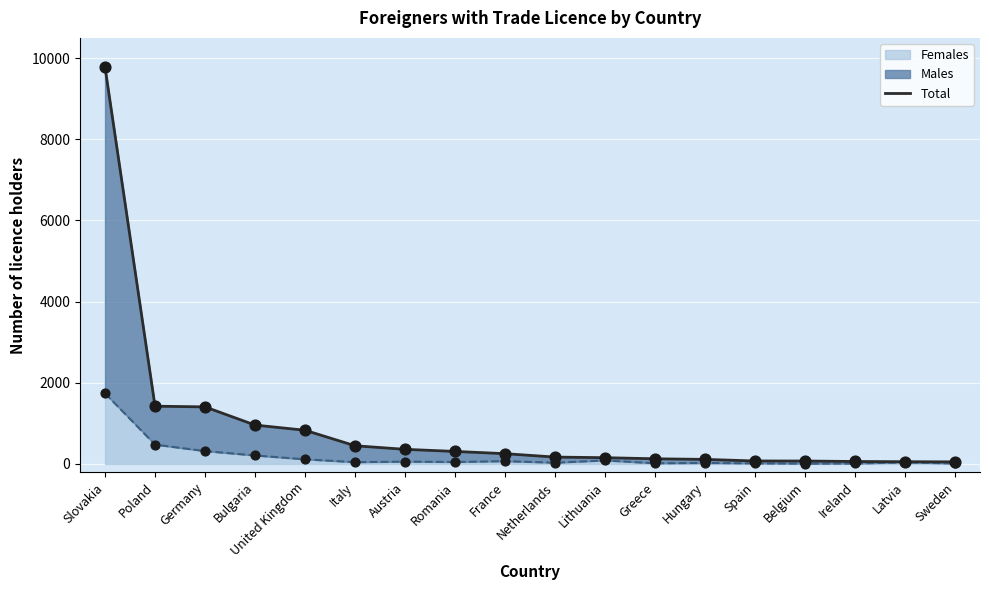

What is the change in value from United Kingdom to France?

-577